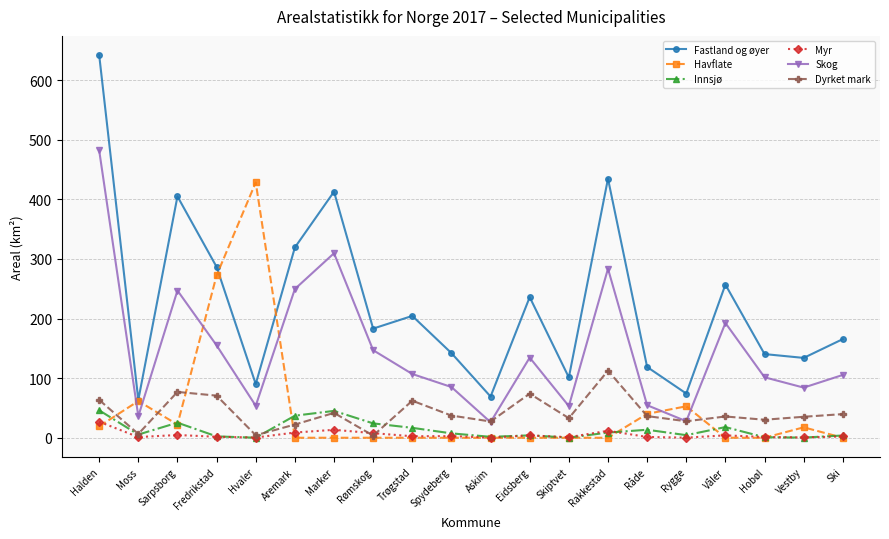

Between Trøgstad and Askim, which series saw the biggest shift?

Fastland og øyer